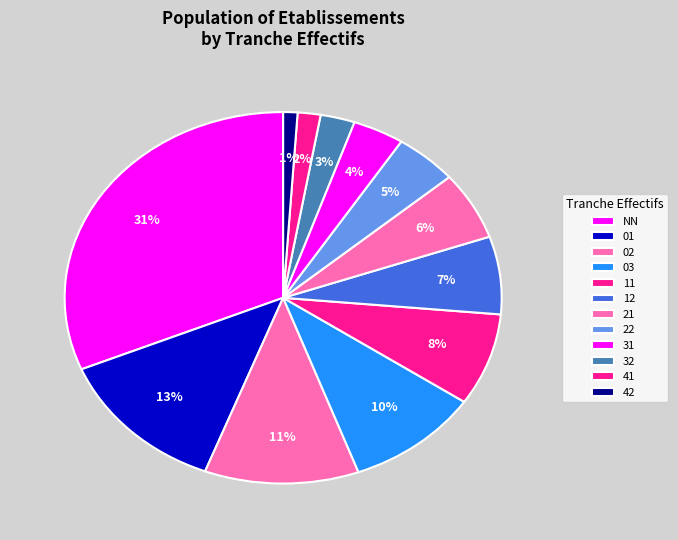

Rank the categories by value from highest to lowest.

NN, 01, 02, 03, 11, 12, 21, 22, 31, 32, 41, 42